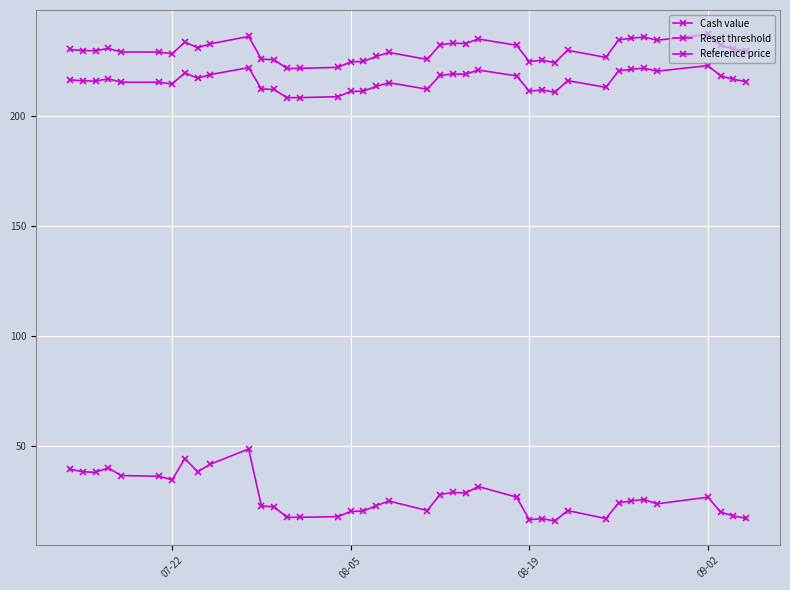

How many lines are shown in the chart?

3